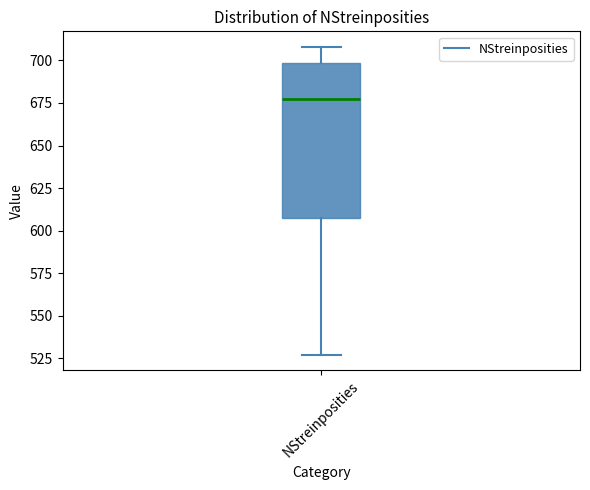

Where does the upper whisker of the box for NStreinposities end on the y-axis? The values are not printed on the chart, so give them approximately, as read against the axis.

710